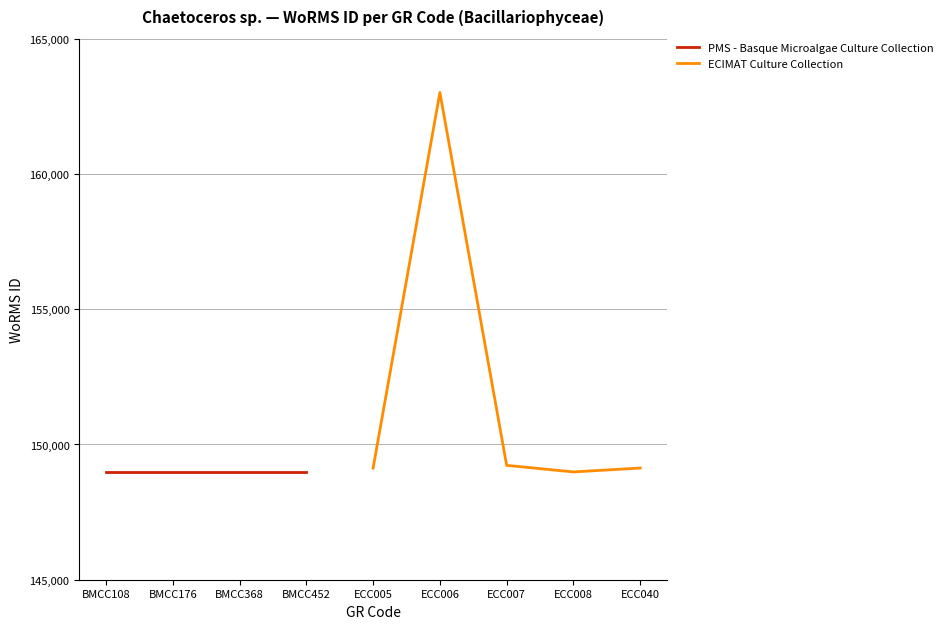

Which has a higher value, ECC005 or ECC040?

ECC040